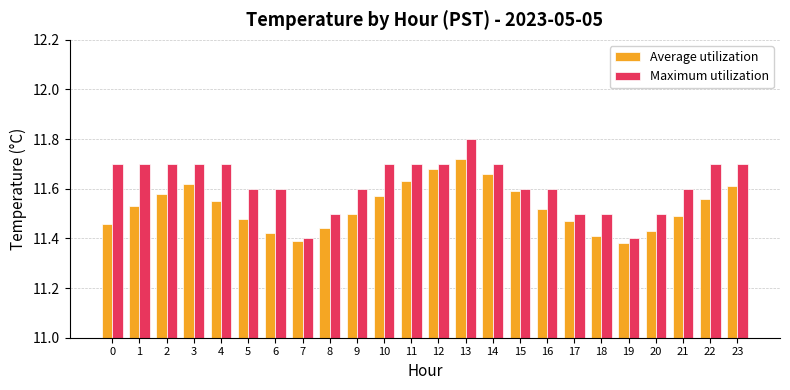

What is the difference between the maximum and minimum values in the Maximum utilization series?

0.4